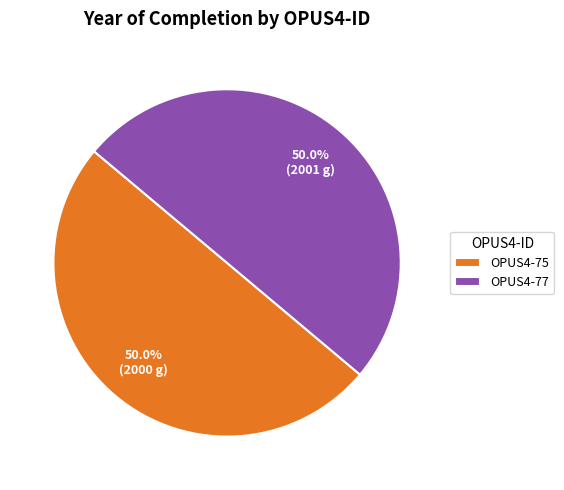

What is the ratio of the value at OPUS4-75 to the value at OPUS4-77?

1.0